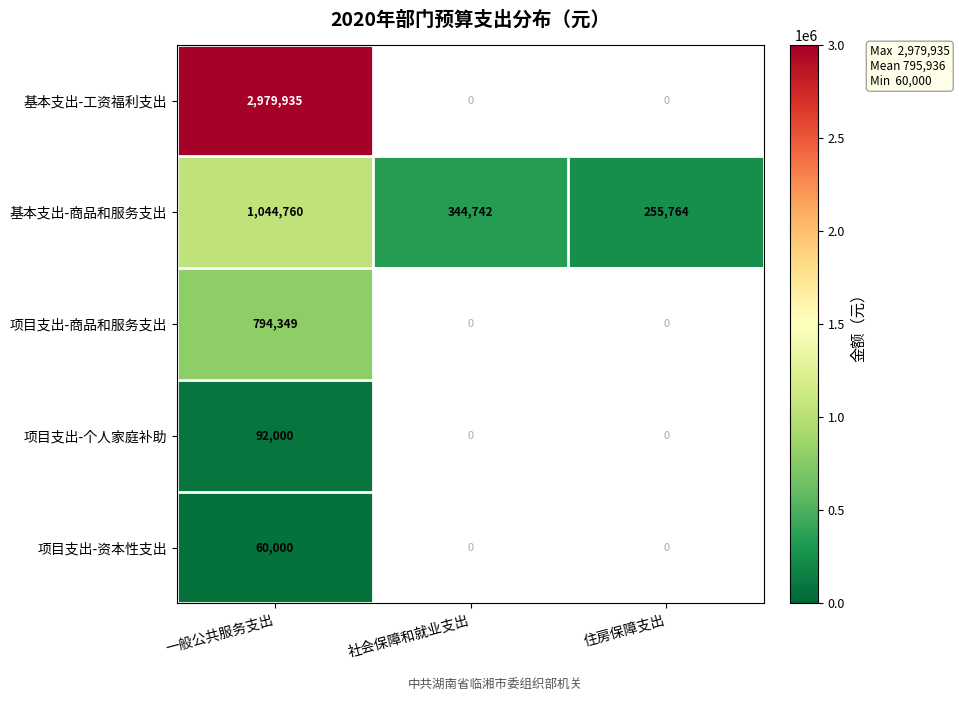

What is the maximum value shown in the chart?

2979934.6